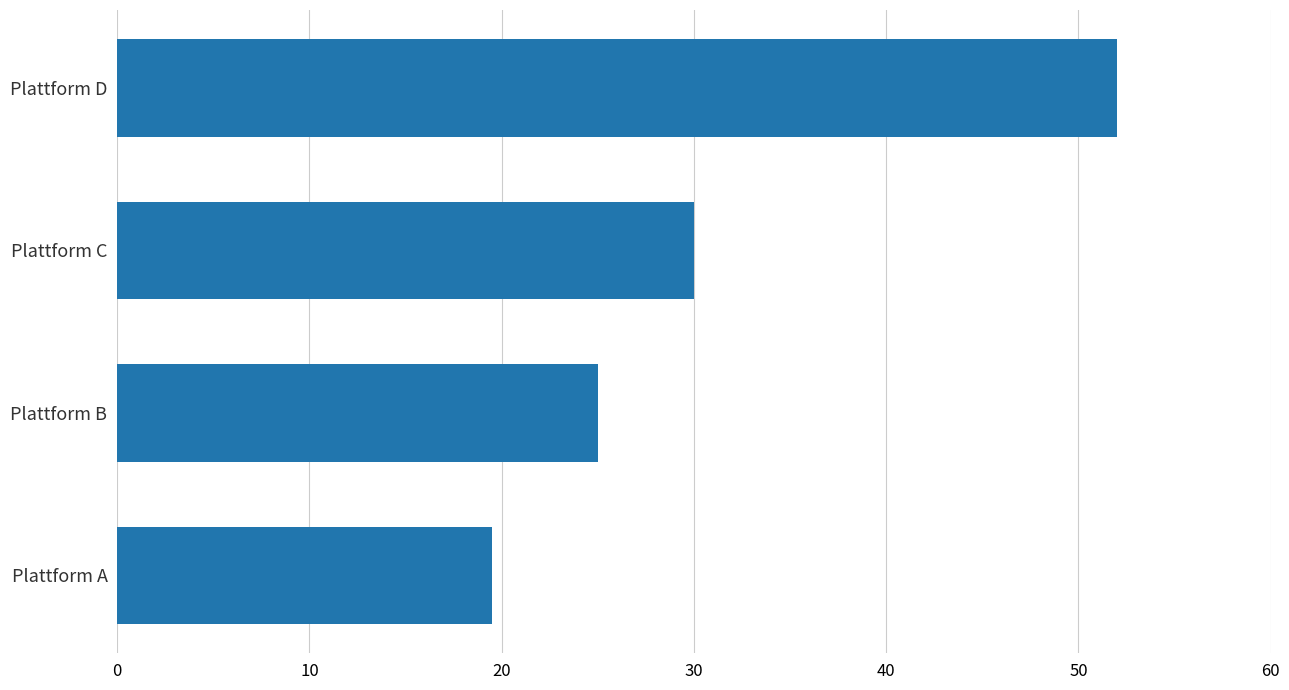

What is the change in value from Plattform B to Plattform C?

+5.0